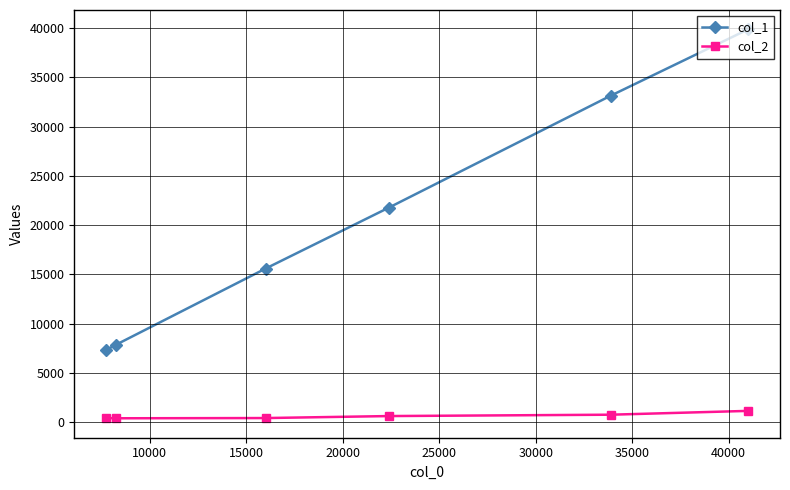

Which series has the largest total across all categories?

col_1